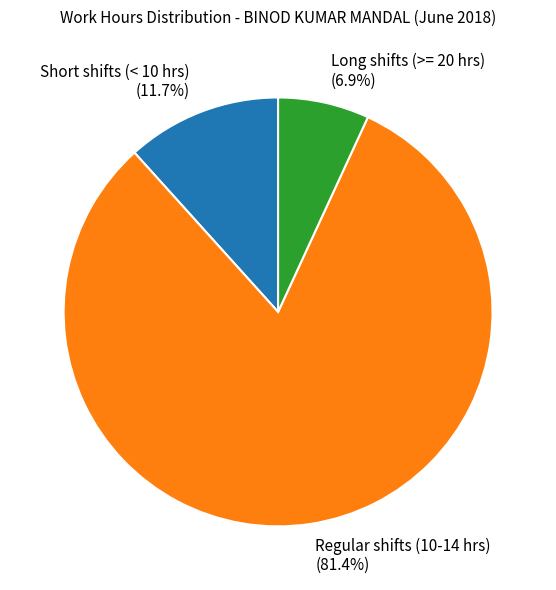

What is the largest slice in the pie chart?

Regular shifts (10-14 hrs) (81.4%)